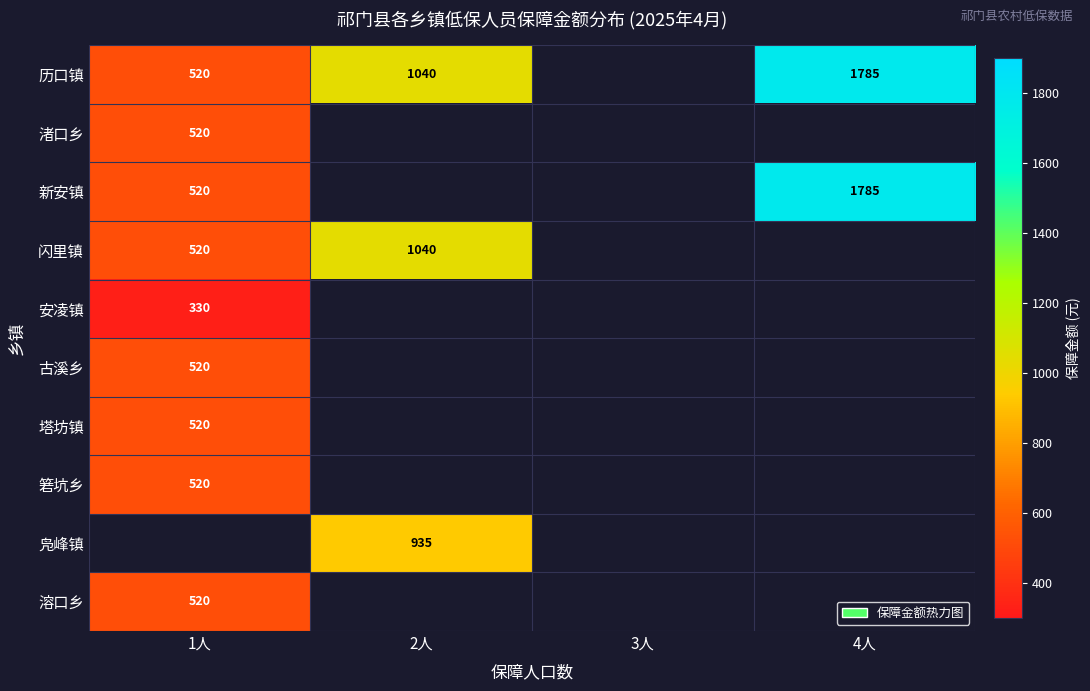

The value of 塔坊镇 at 1人 is 703. True or false?

False